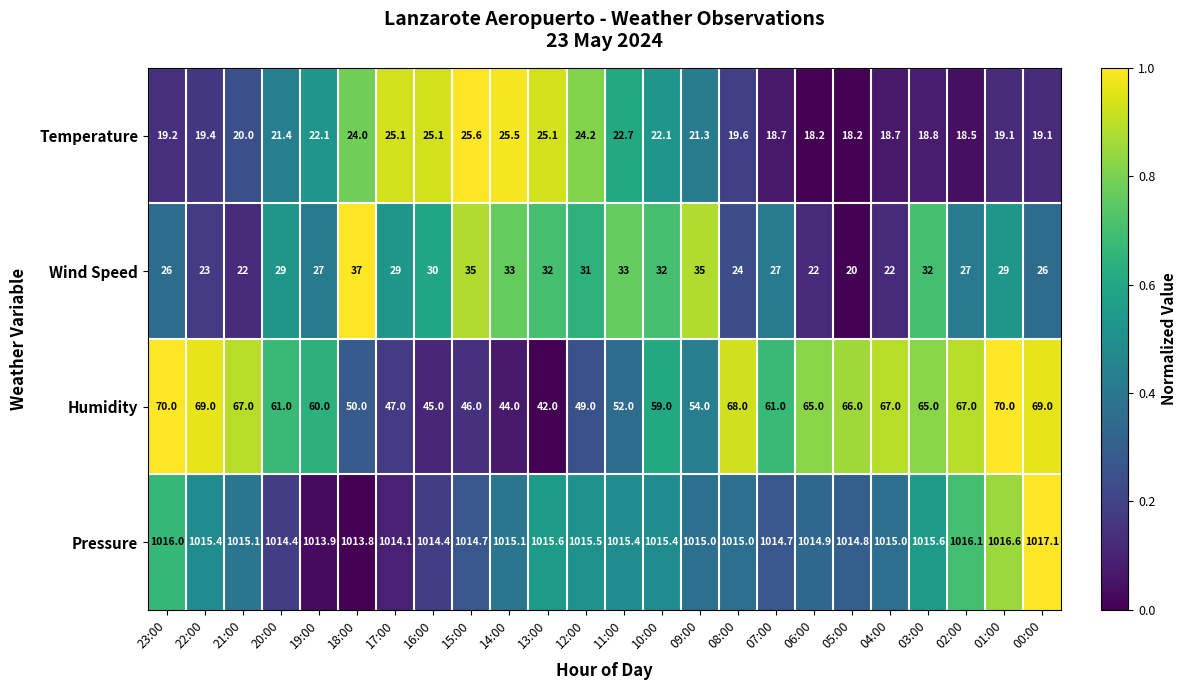

True or false: Pressure has a value of 1016.6 at 01:00.

True